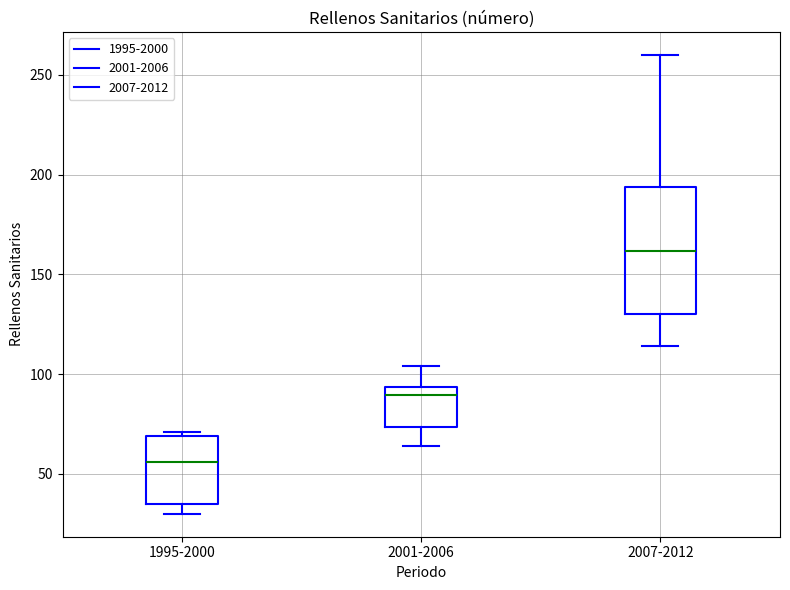

Where is the lower edge of the box for 1995-2000 on the y-axis? The values are not printed on the chart, so give them approximately, as read against the axis.

35